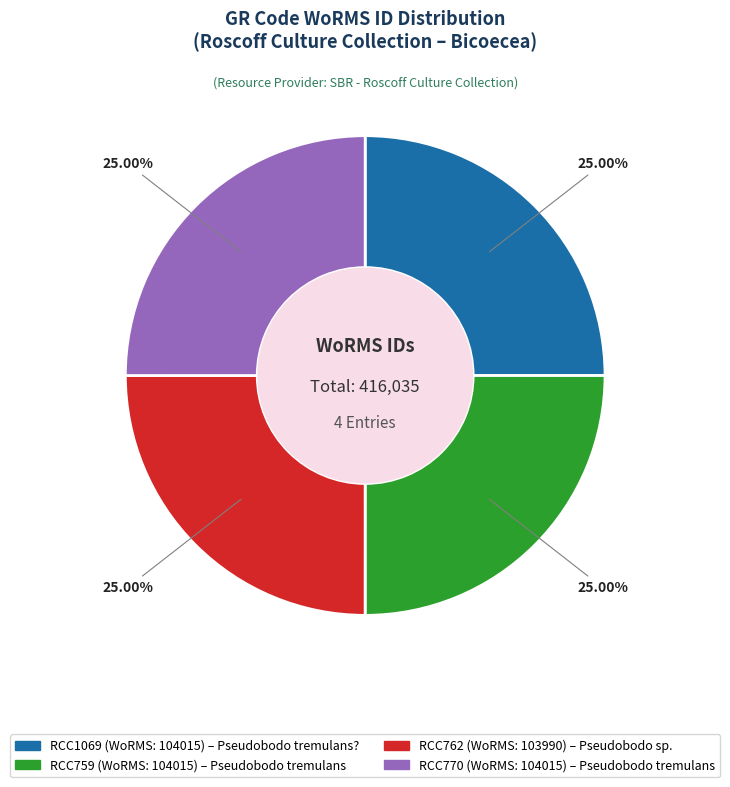

Is there a majority slice in this chart?

No